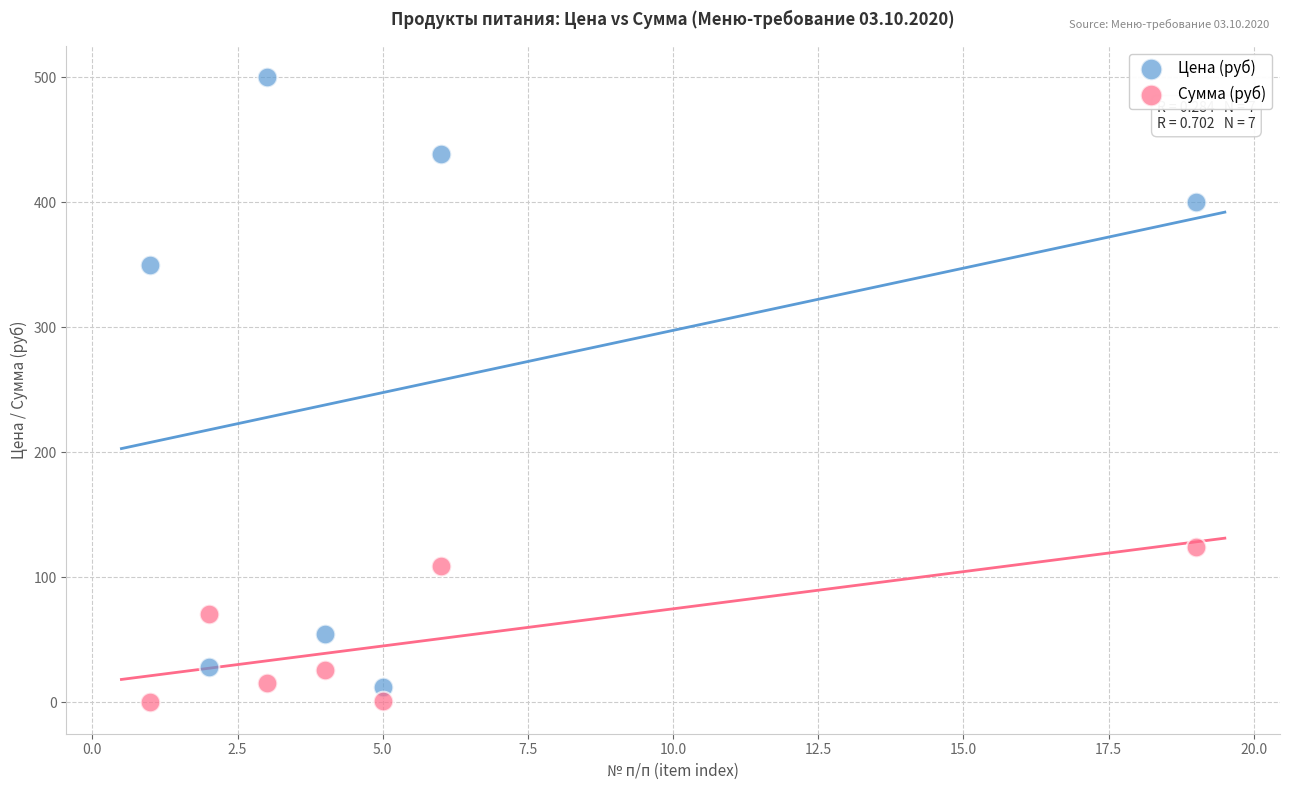

In the Цена (руб) series, what Y value is closest to 256?

350.0